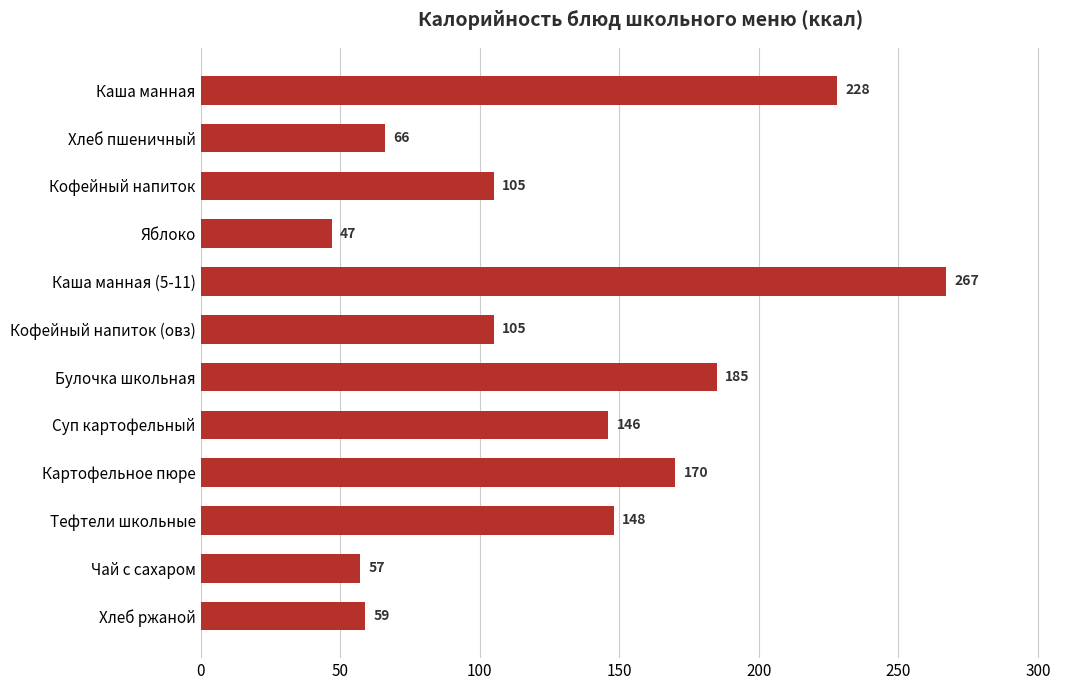

What is the change in value from Кофейный напиток to Хлеб ржаной?

-46